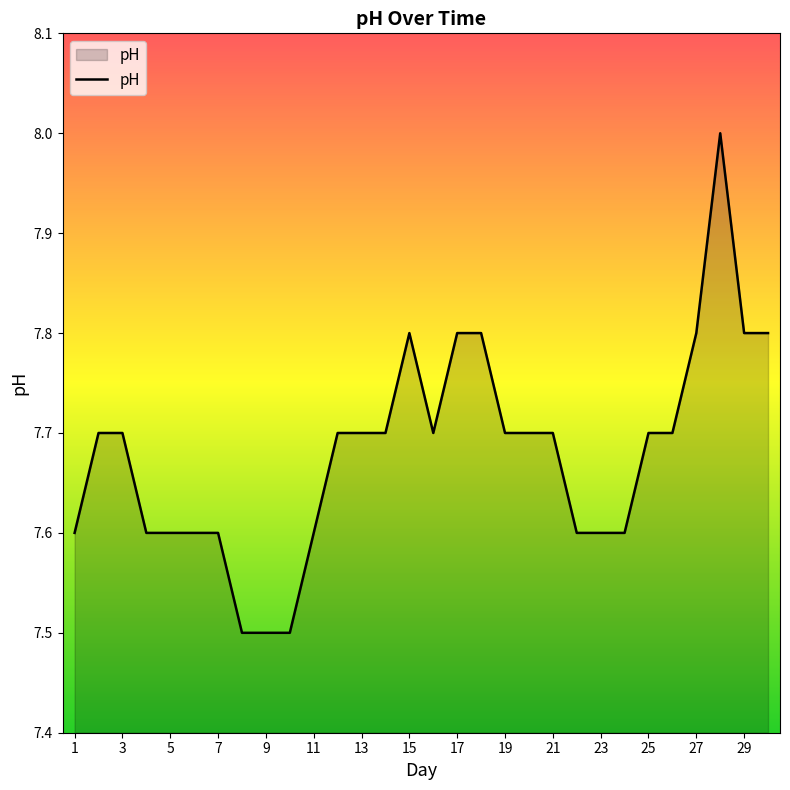

What is the difference between the maximum and minimum values?

0.5